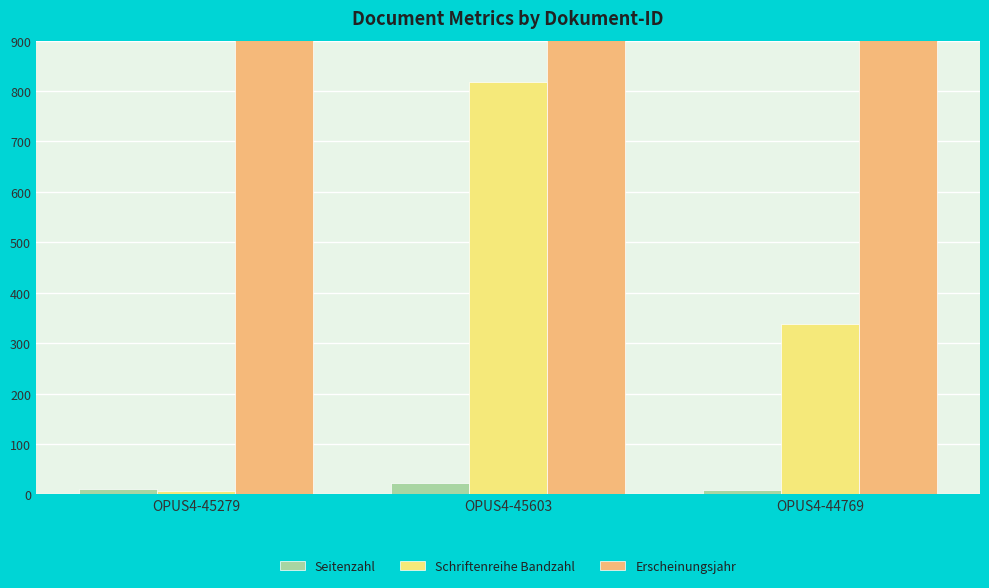

What is the highest value of the Schriftenreihe Bandzahl series?

818